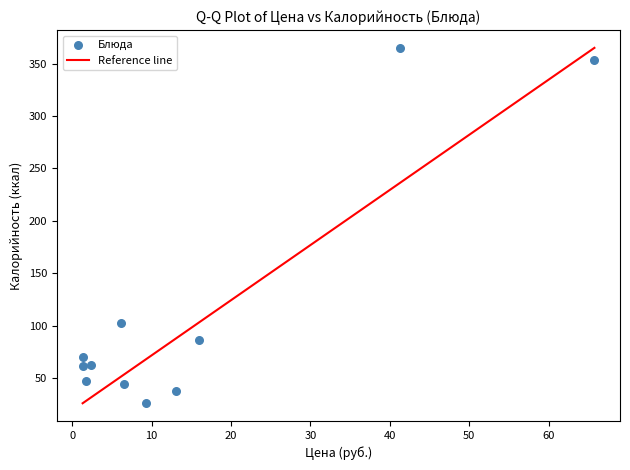

What is the average Y value?

114.1